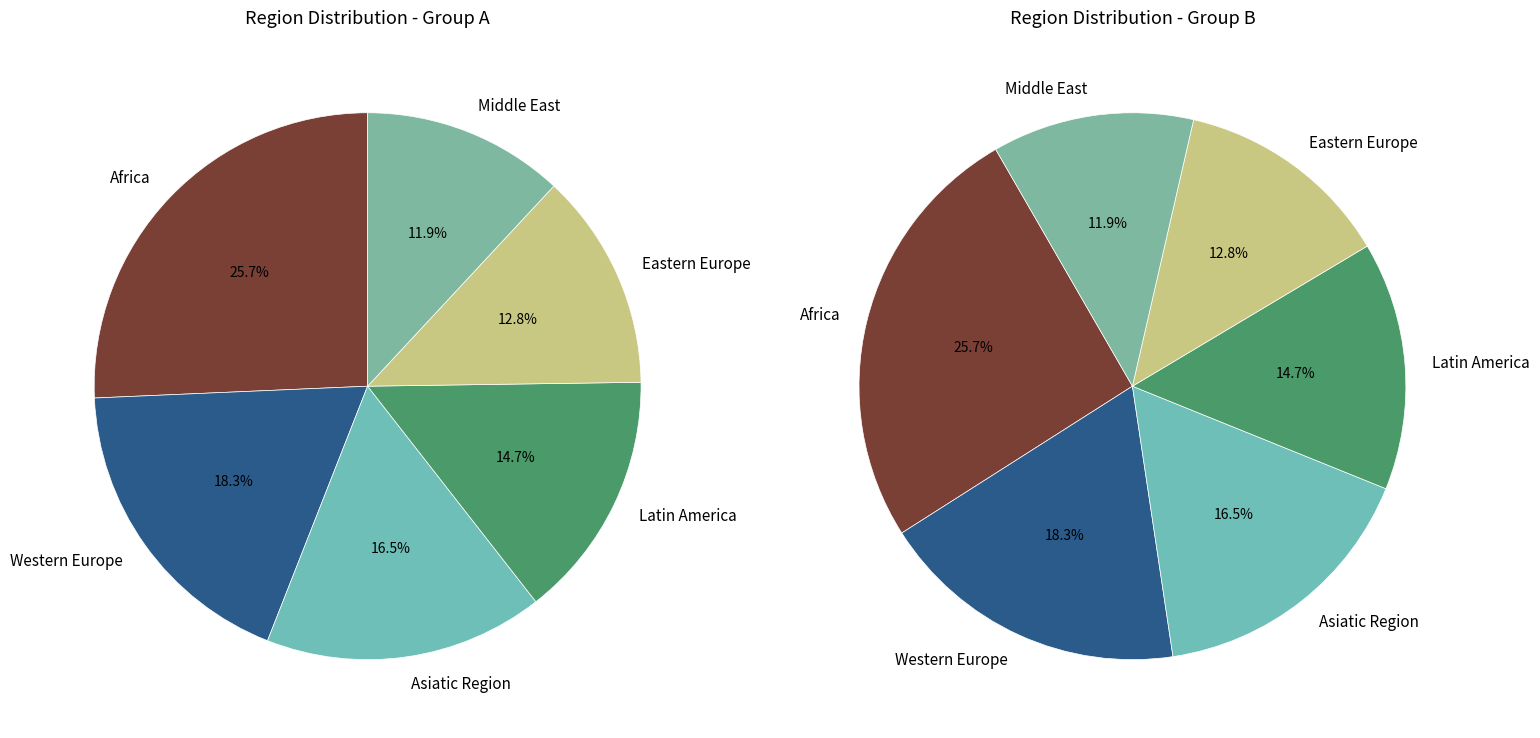

Approximately how many times larger is the value at Africa compared to Middle East?

2.2